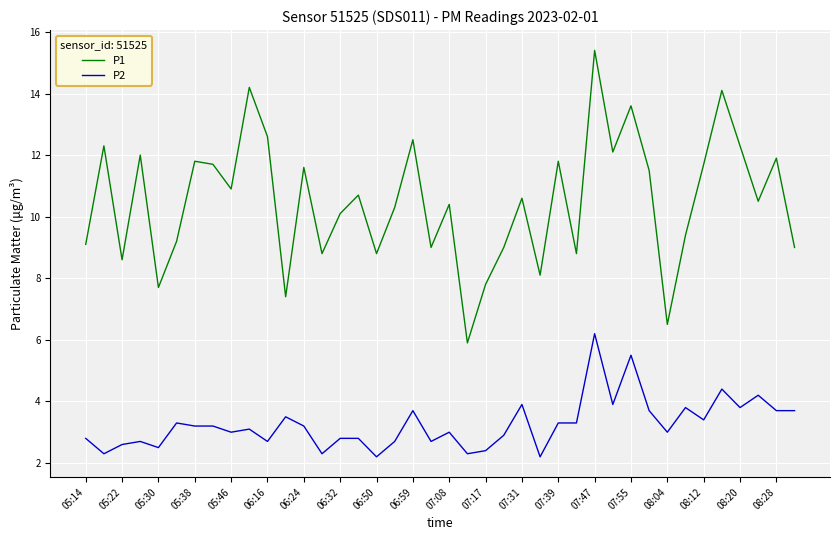

True or false: P1 and P2 intersect in this chart.

False